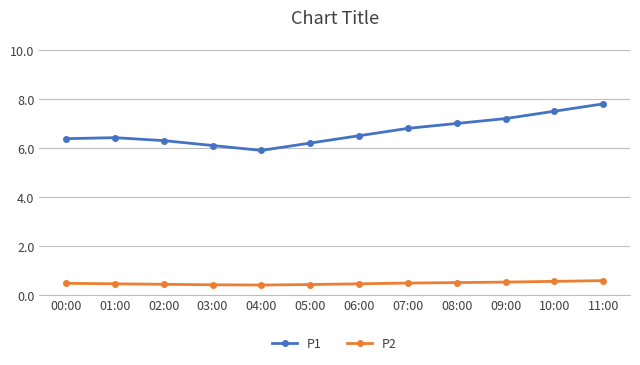

What position from the right is 04:00?

8